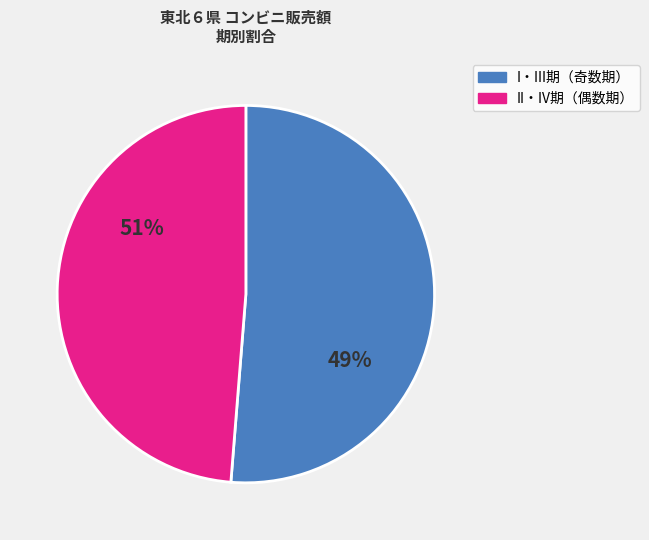

Is the sum of 2016-III and 2018-III greater than half?

No